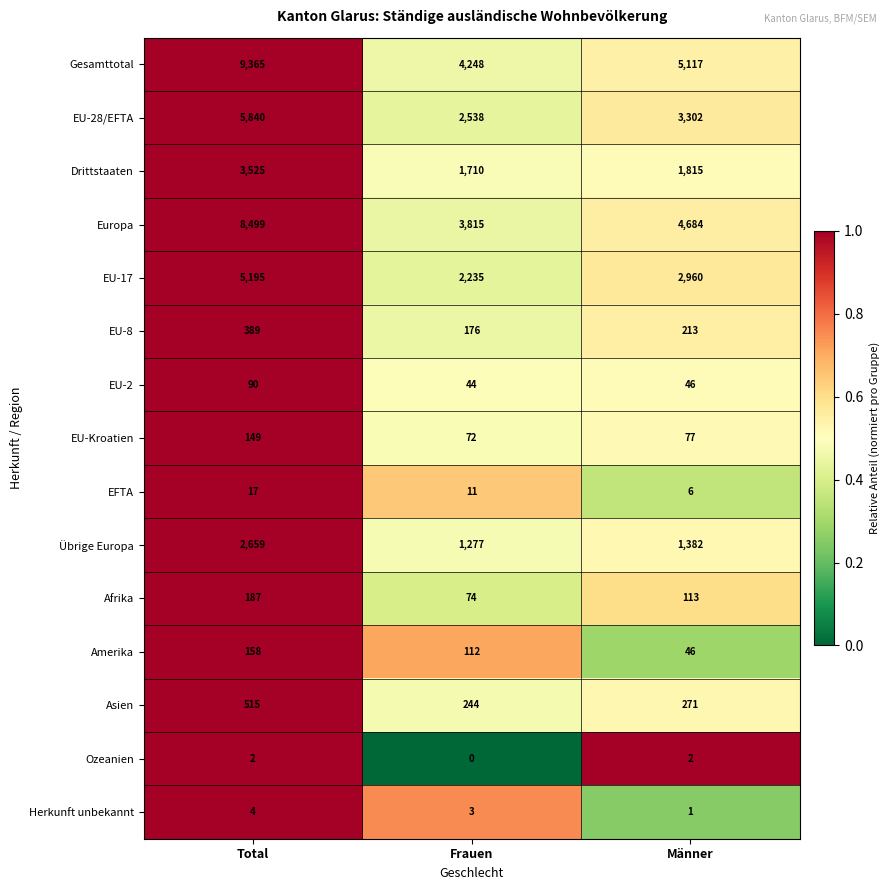

At how many categories does at least one series exceed 0?

3